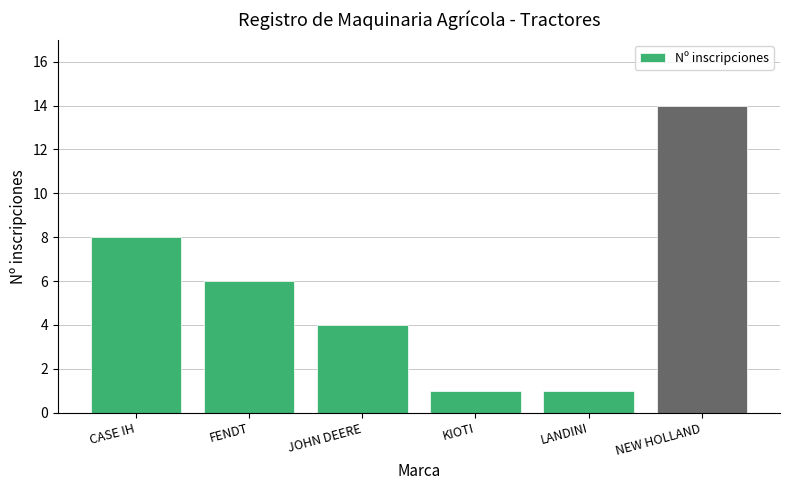

Reading left to right, what are all the values shown in this chart?

8	6	4	1	1	14